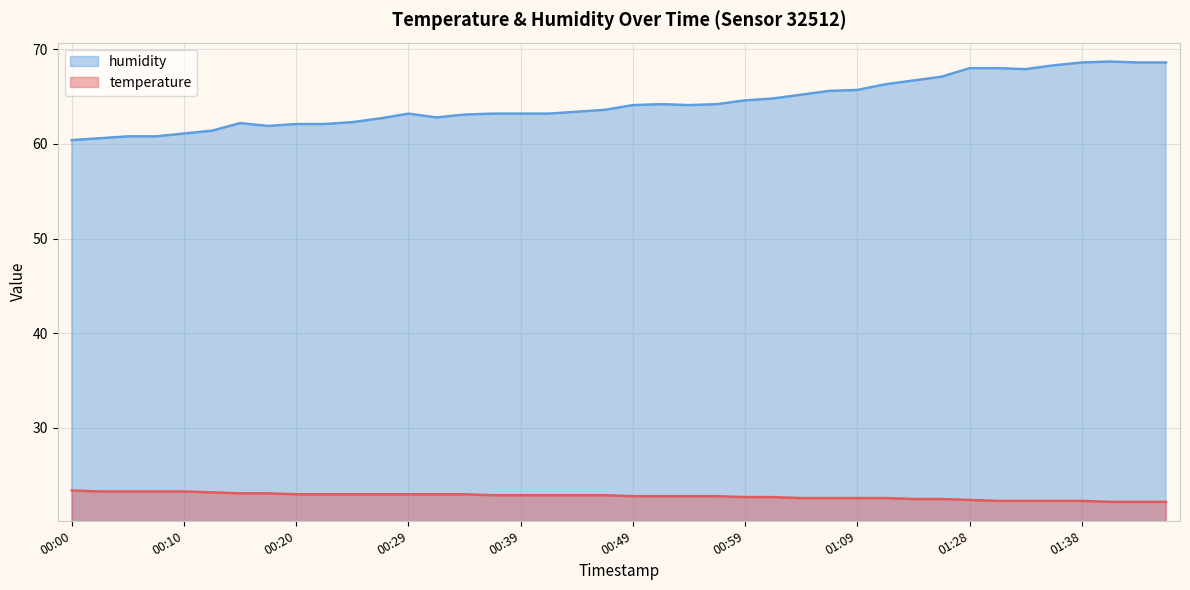

True or false: temperature has a value of 22.2 at 01:43.

True